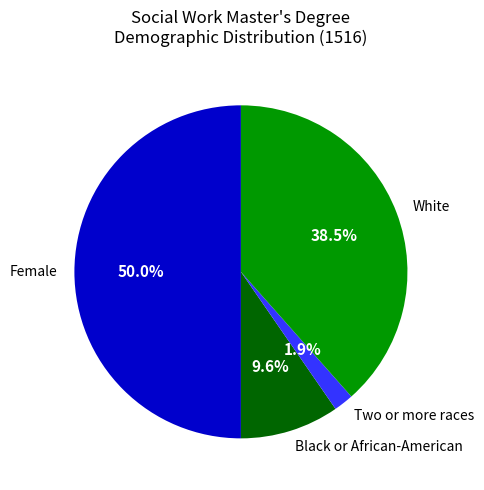

Is White the majority of the pie?

No